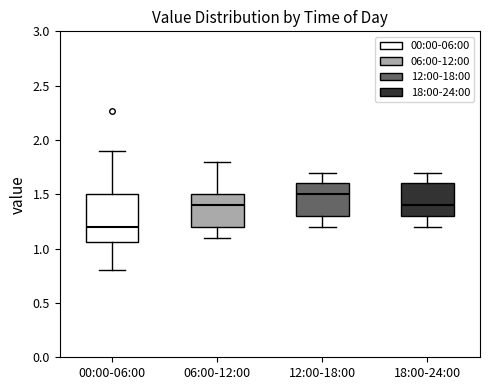

Reading left to right, read every box against the y-axis: the position of its median line, the range the box covers, and the ends of its whiskers. The values are not printed on the chart, so give them approximately, as read against the axis.

00:00-06:00: median 1.20, box 1.05 to 1.50, whiskers 0.80 to 1.90
06:00-12:00: median 1.40, box 1.20 to 1.50, whiskers 1.10 to 1.80
12:00-18:00: median 1.50, box 1.30 to 1.60, whiskers 1.20 to 1.70
18:00-24:00: median 1.40, box 1.30 to 1.60, whiskers 1.20 to 1.70